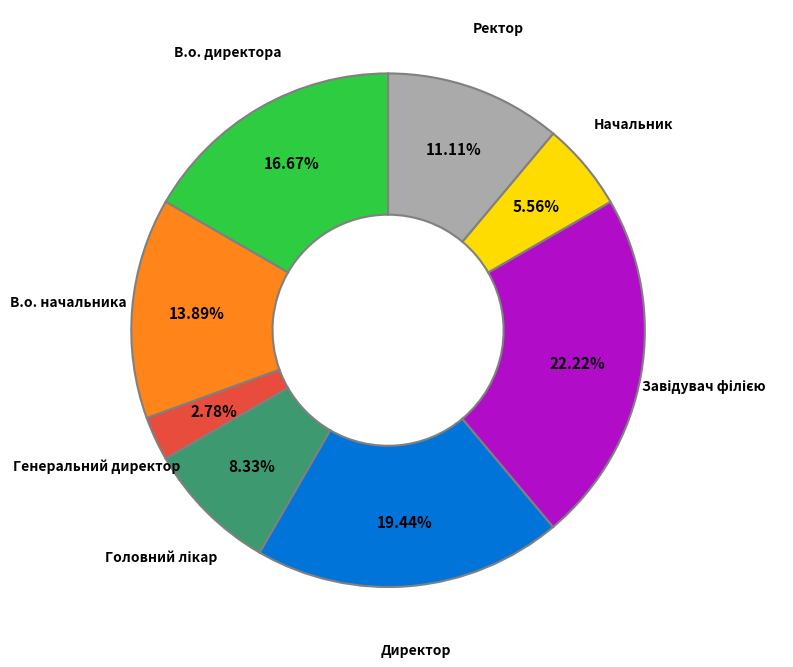

To the nearest percent, what percentage of the pie is В.о. начальника?

14%